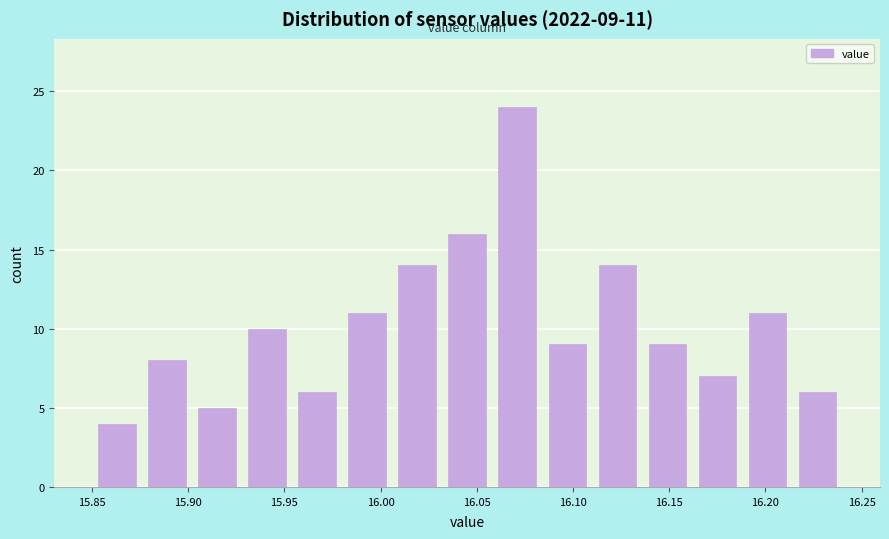

Which range on the x-axis has the tallest bar?

16.058 to 16.084